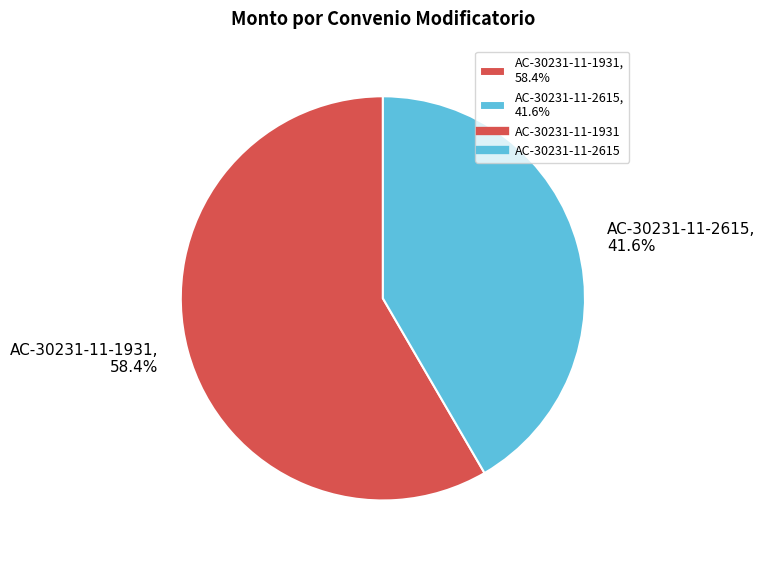

To the nearest percent, what is the difference between the AC-30231-11-2615 and AC-30231-11-1931 slice percentages?

17%